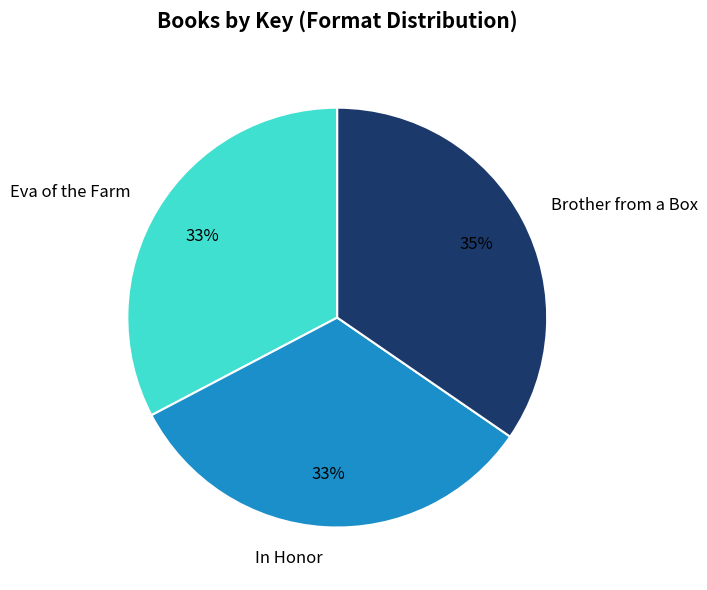

Do Eva of the Farm and In Honor together represent more than half of the pie?

Yes